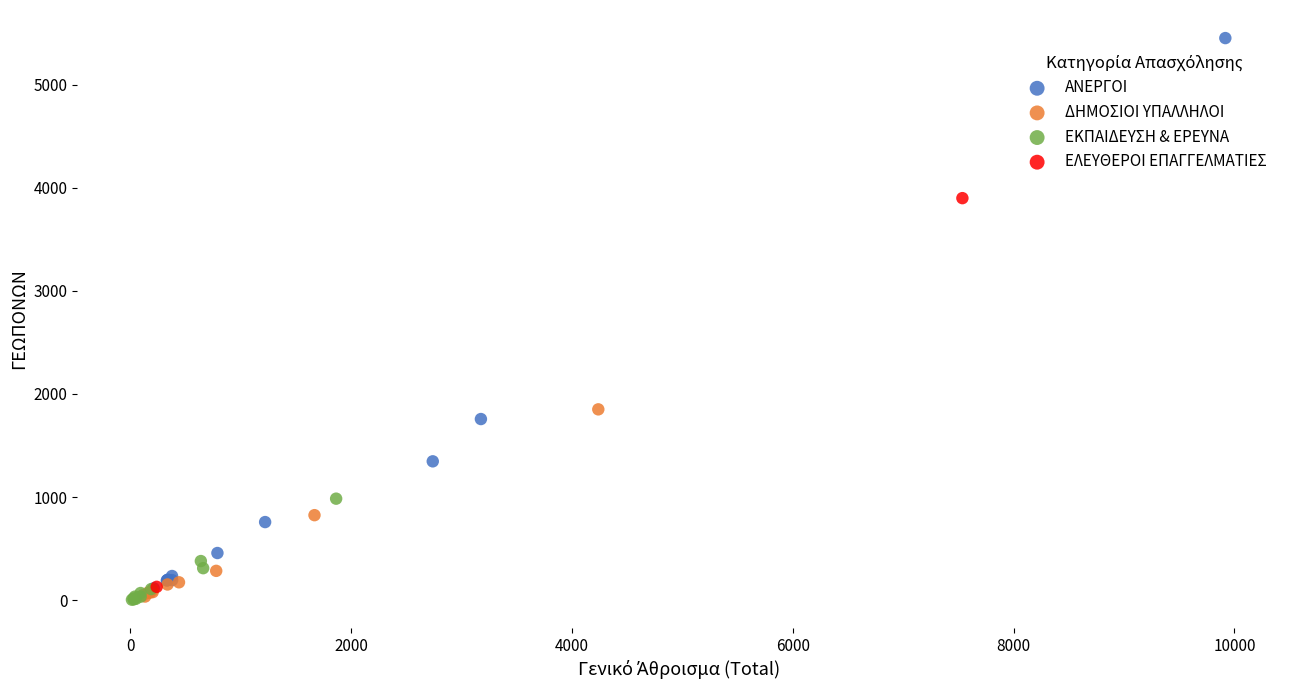

Which series has the largest Y range (max minus min)?

ΑΝΕΡΓΟΙ